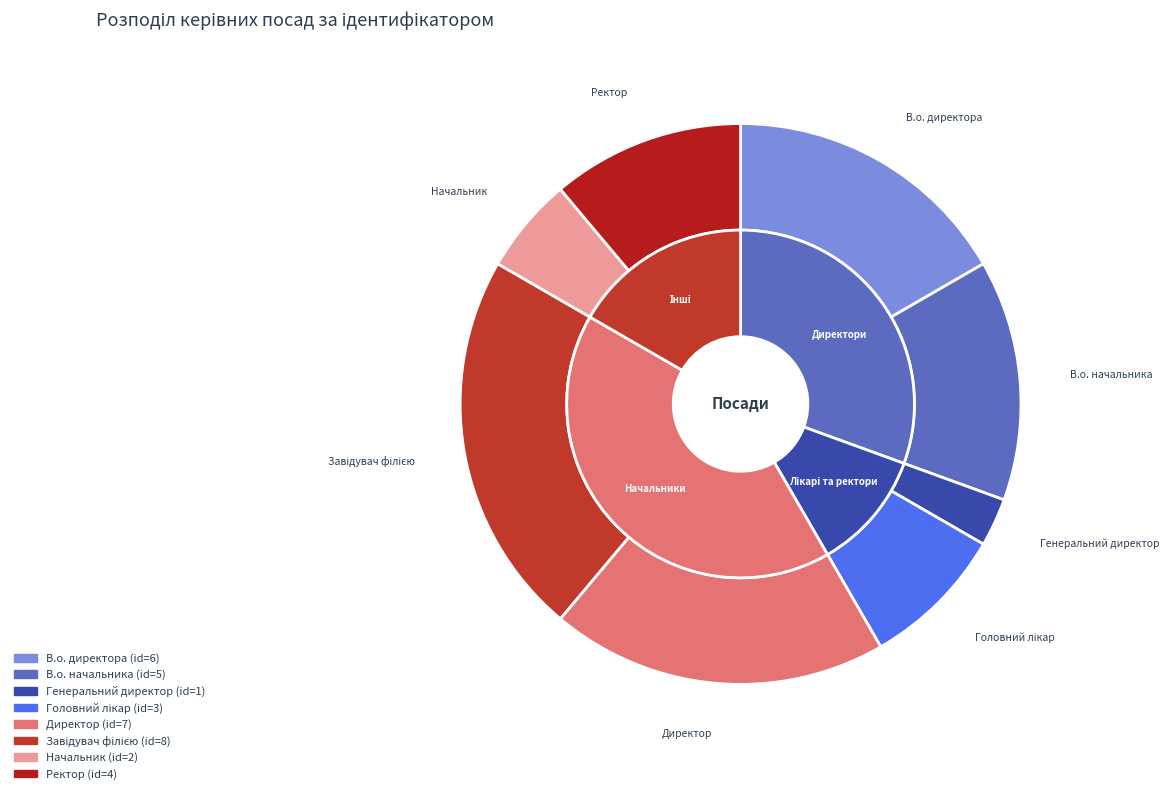

Which slice is the smallest?

Генеральний директор